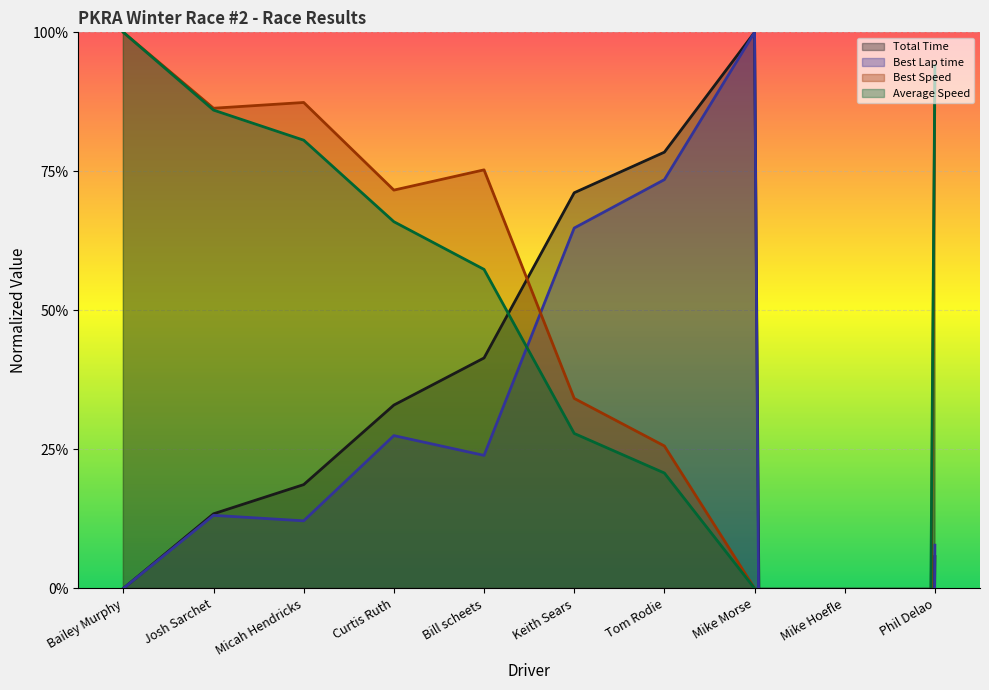

At which category is the sum across all series the highest?

Bailey Murphy